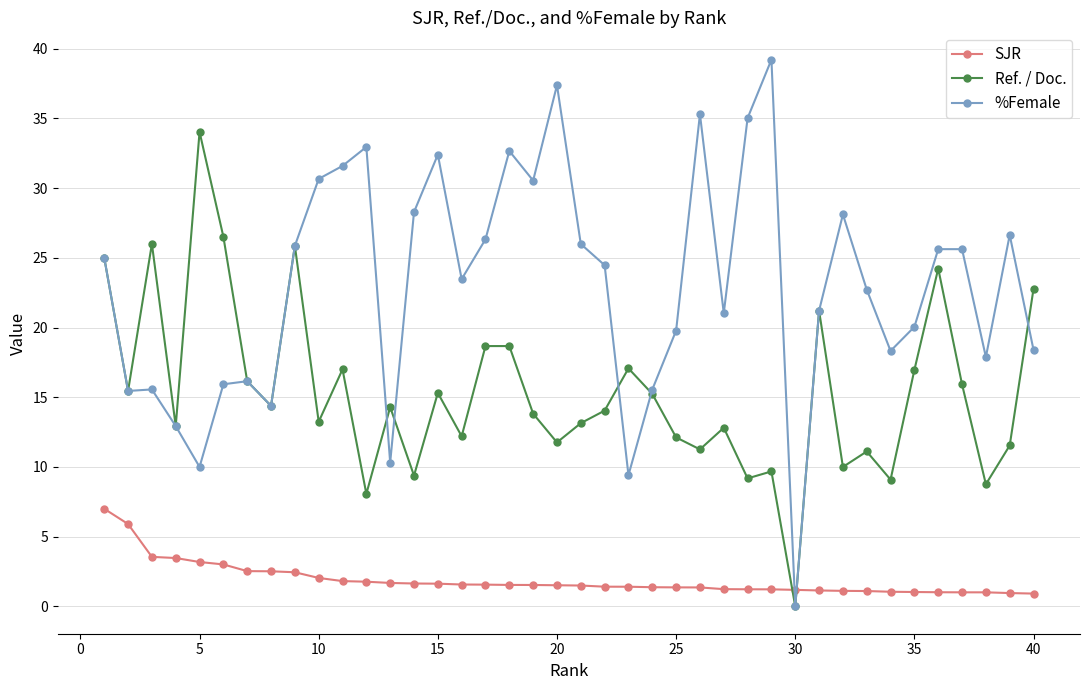

What is the difference between the second highest and minimum values in the %Female series?

37.4